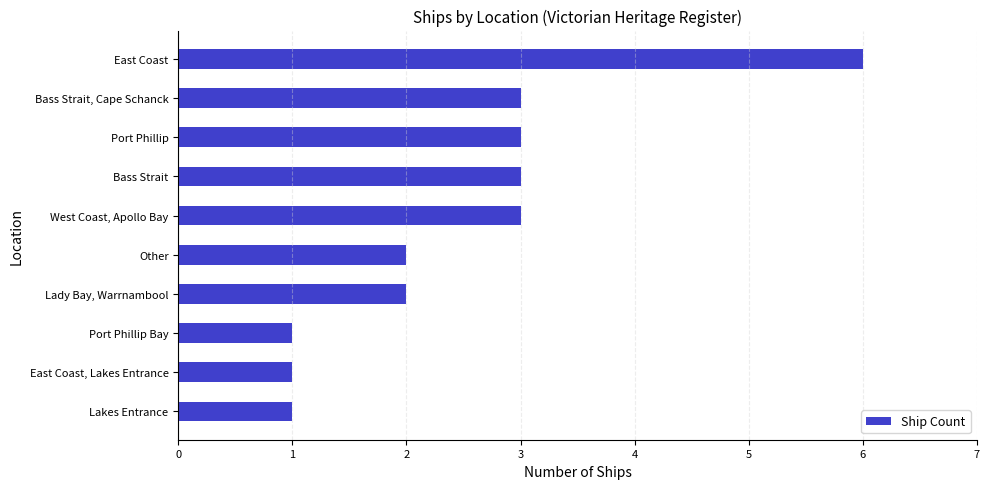

Reading bottom to top, what are all the values shown in this chart?

1	1	1	2	2	3	3	3	3	6